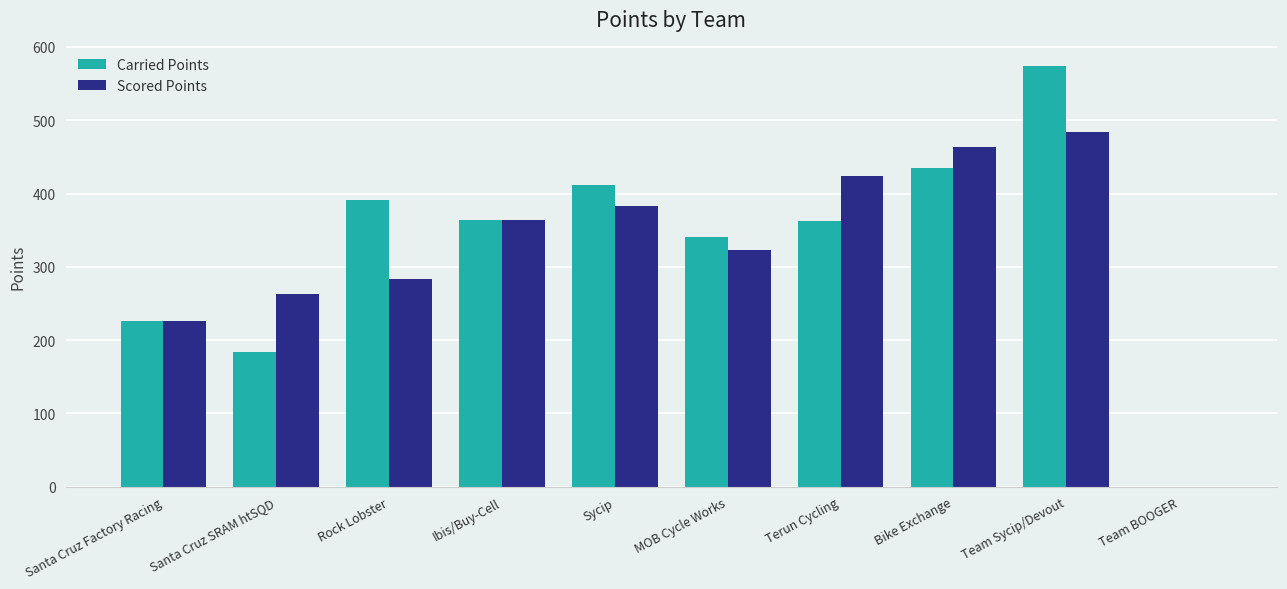

What is the sum of the Carried Points values at Bike Exchange and Ibis/Buy-Cell?

798.2